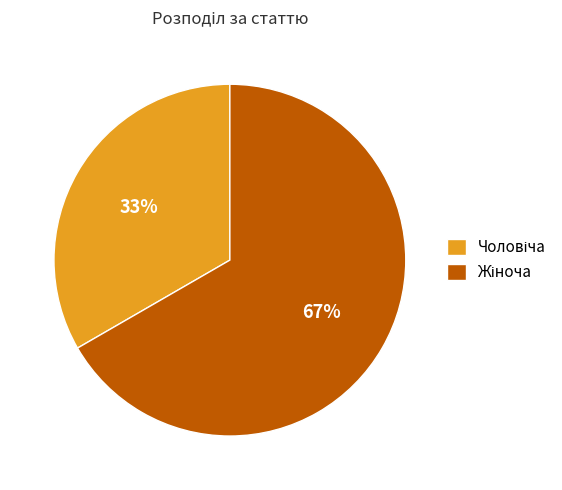

To the nearest percent, what is the average slice percentage?

50%